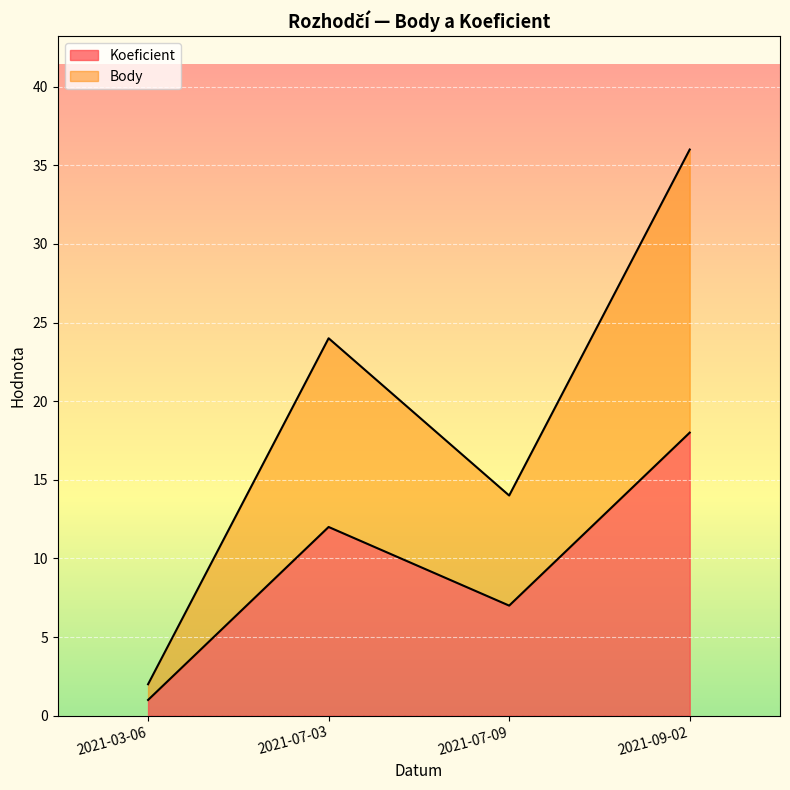

What is the sum of the Body values at 2021-07-09 and 2021-07-03?

38